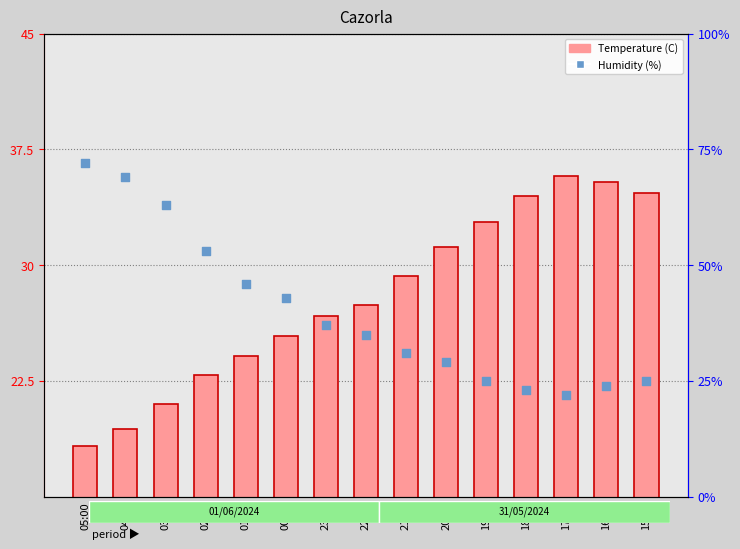

At which category is the sum across all series the highest?

05:00